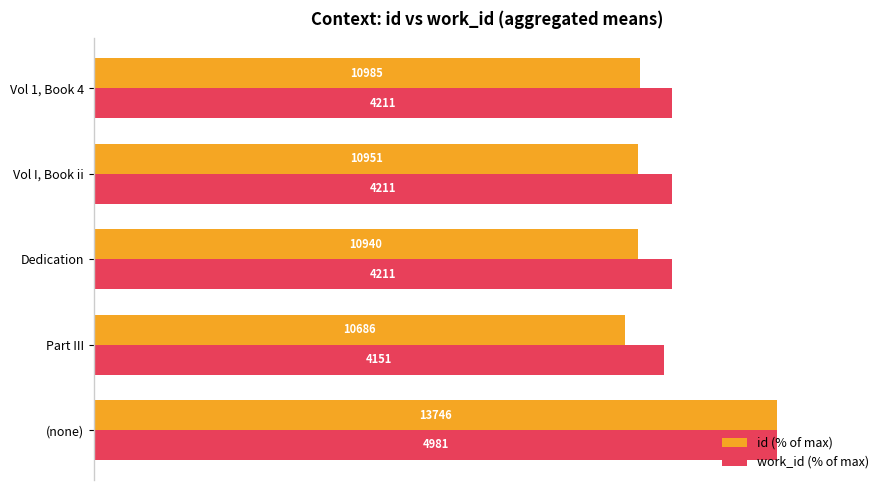

Reading left to right, list all the values displayed in this chart.

id (% of max): 100.0	77.7	79.6	79.7	79.9
work_id (% of max): 100.0	83.3	84.5	84.5	84.5